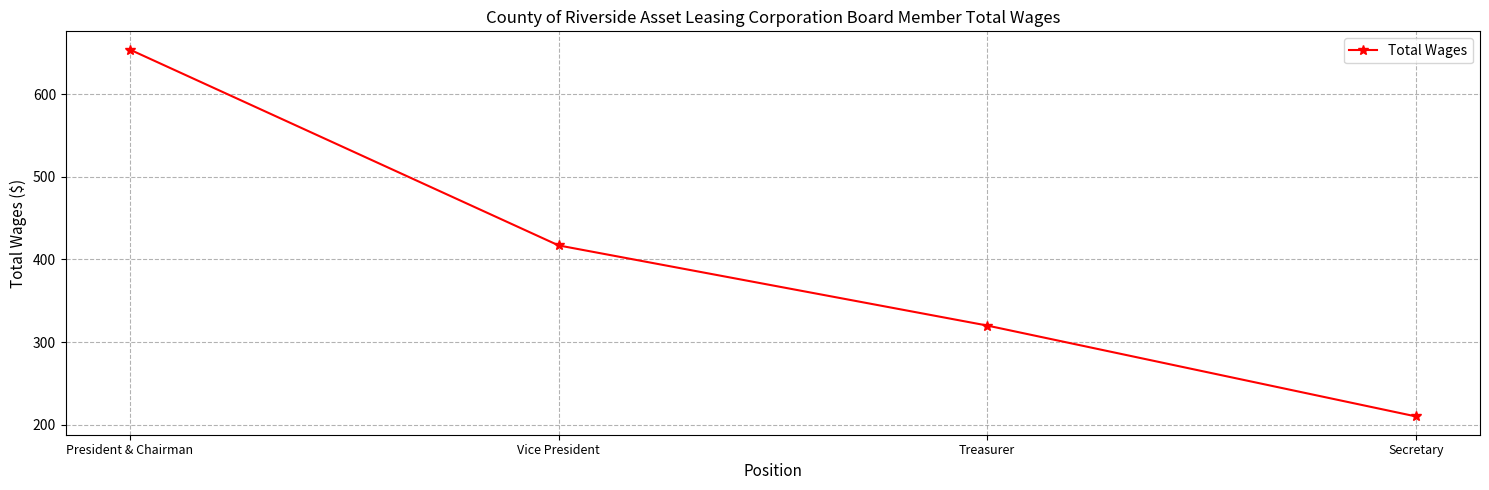

True or false: there are more than 2 points higher than both neighbors.

False